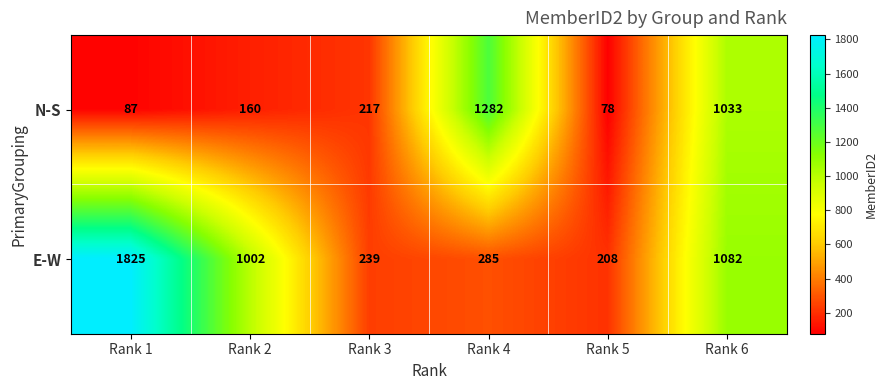

Reading right to left, list all the values displayed in this chart.

N-S: Rank 6=1033	Rank 5=78	Rank 4=1282	Rank 3=217	Rank 2=160	Rank 1=87
E-W: Rank 6=1082	Rank 5=208	Rank 4=285	Rank 3=239	Rank 2=1002	Rank 1=1825